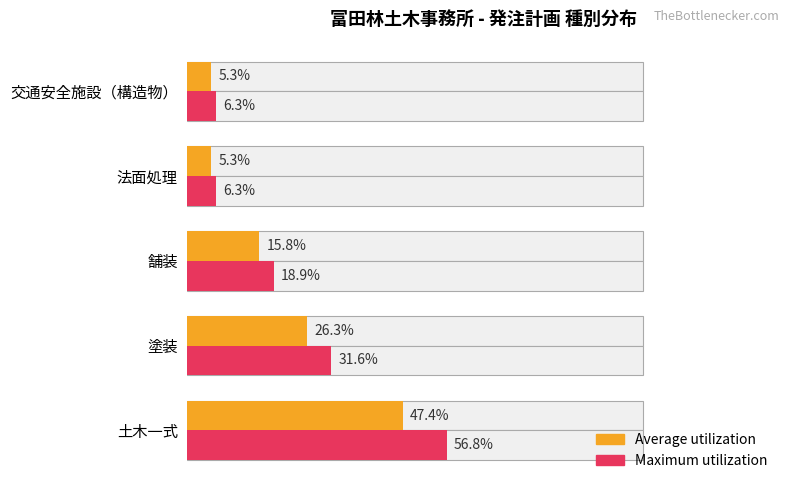

Which series has the largest range (max minus min)?

Maximum utilization